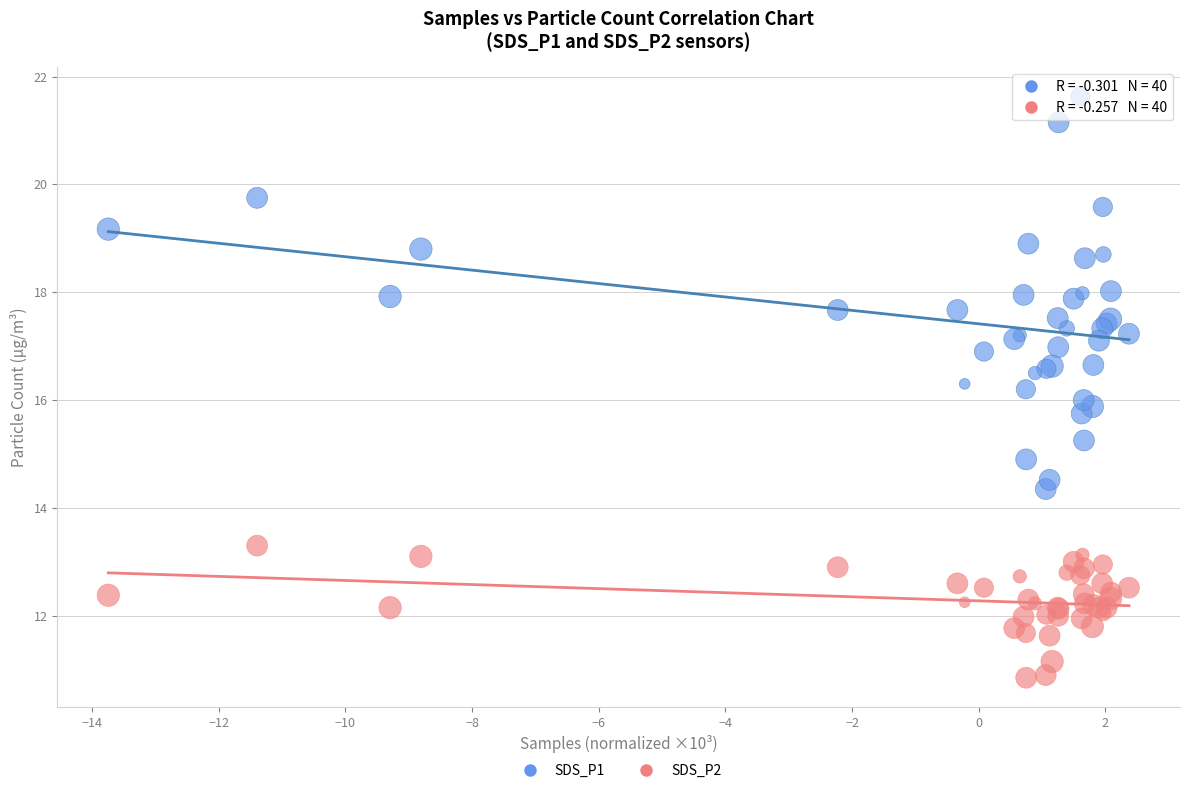

Which series contains the highest Y value?

SDS_P1